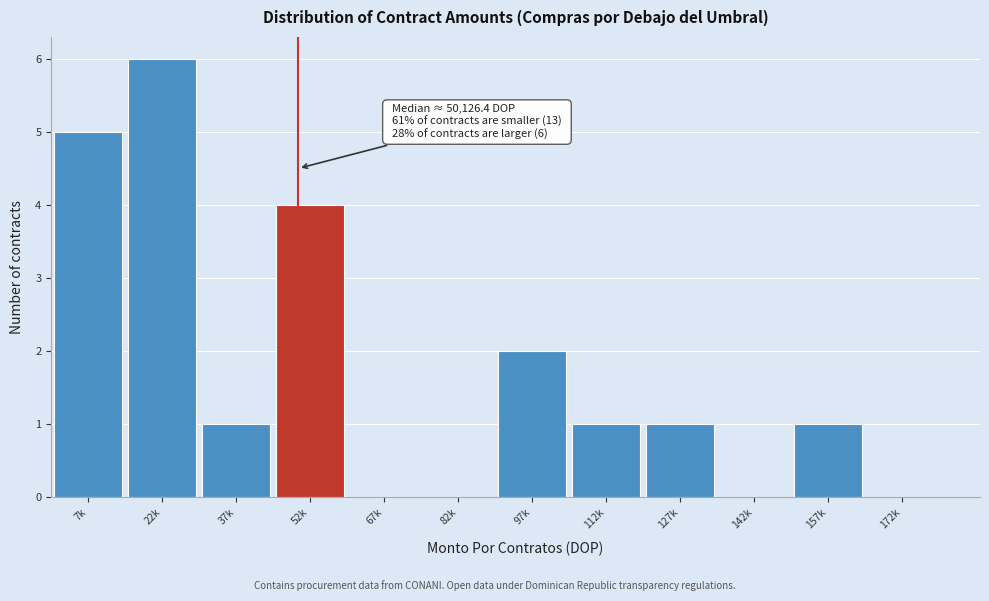

Reading left to right, what are all the values shown in this chart?

7k=5	22k=6	37k=1	52k=4	67k=0	82k=0	97k=2	112k=1	127k=1	142k=0	157k=1	172k=0